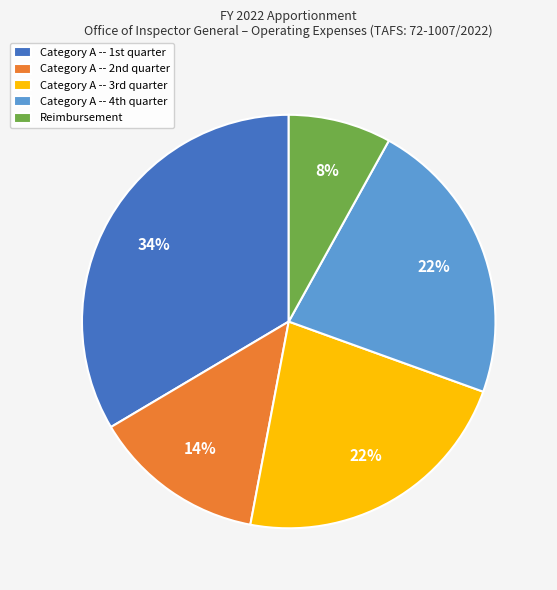

What is the smallest slice in the pie chart?

Reimbursement